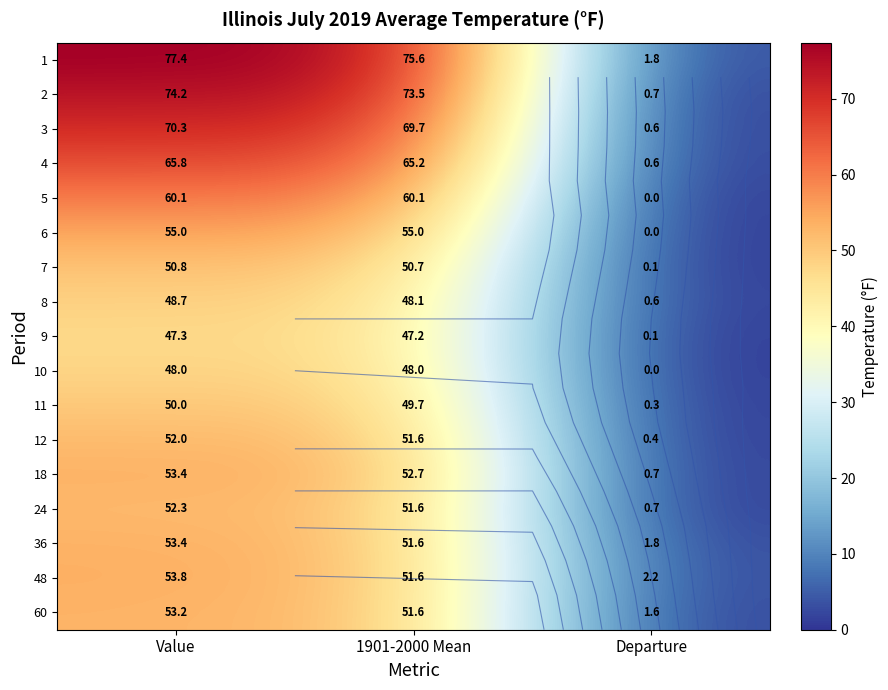

Is it true that 10 equals 0.0 at Departure?

True